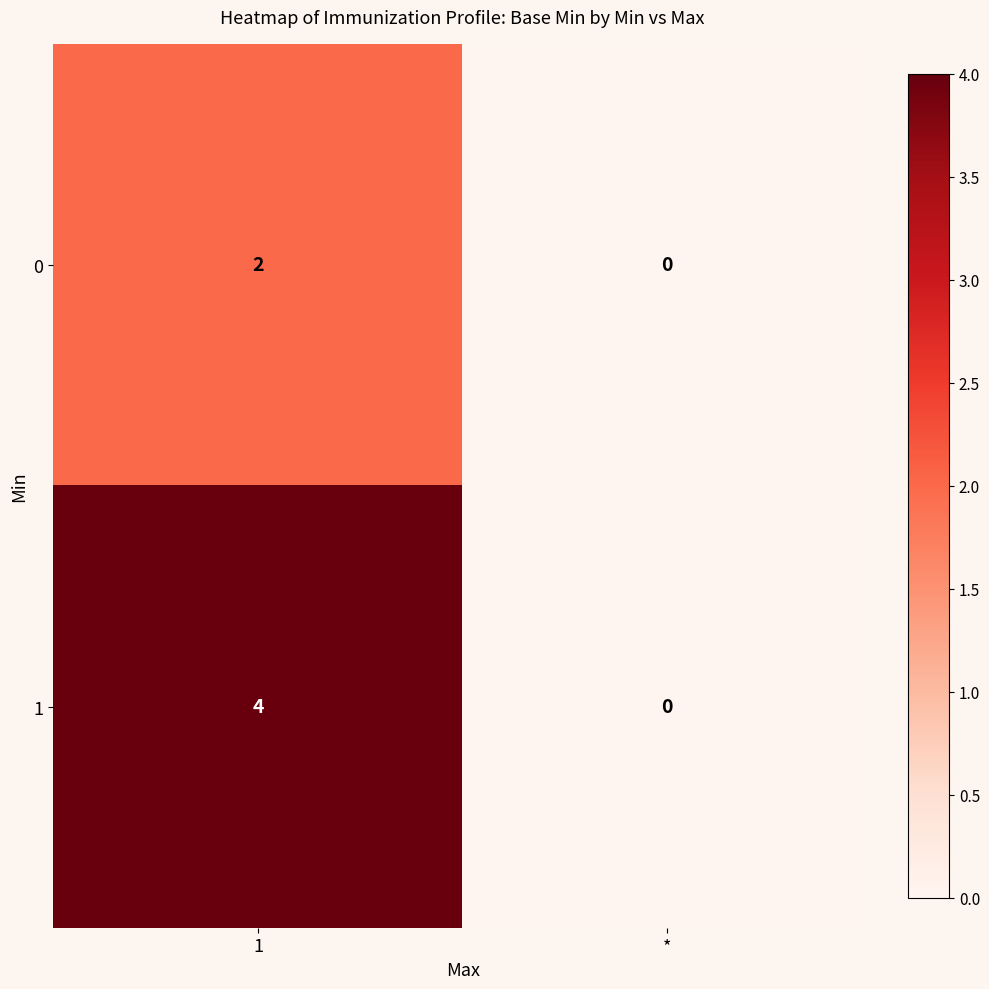

What is the total value across all series at 1?

6